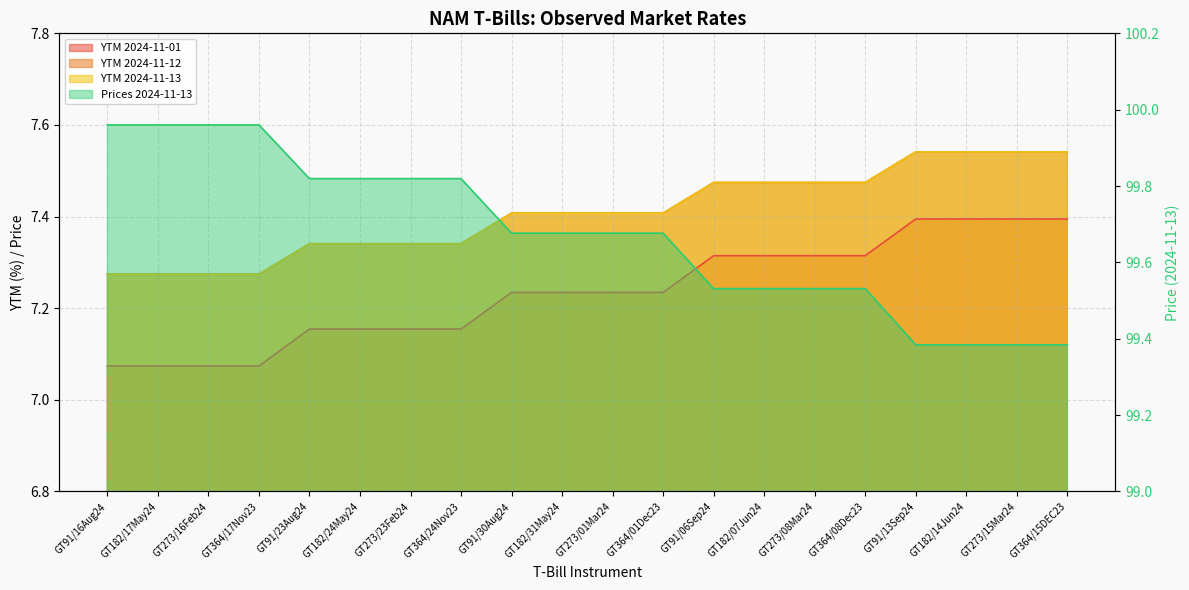

Count the number of data series in this chart.

4